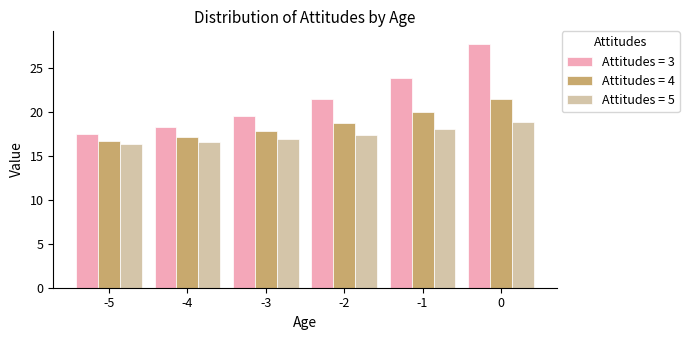

The Attitudes = 5 series shows 18.0 at -1. True or false?

True